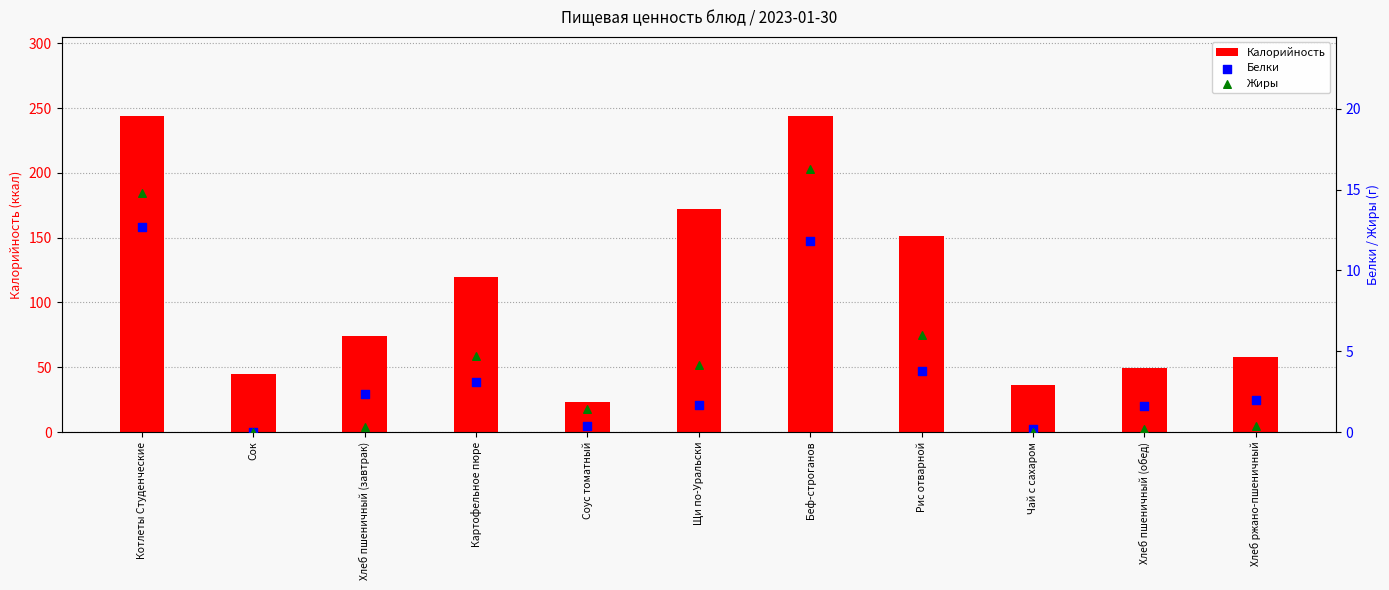

At which category is the sum across all series the highest?

Беф-строганов